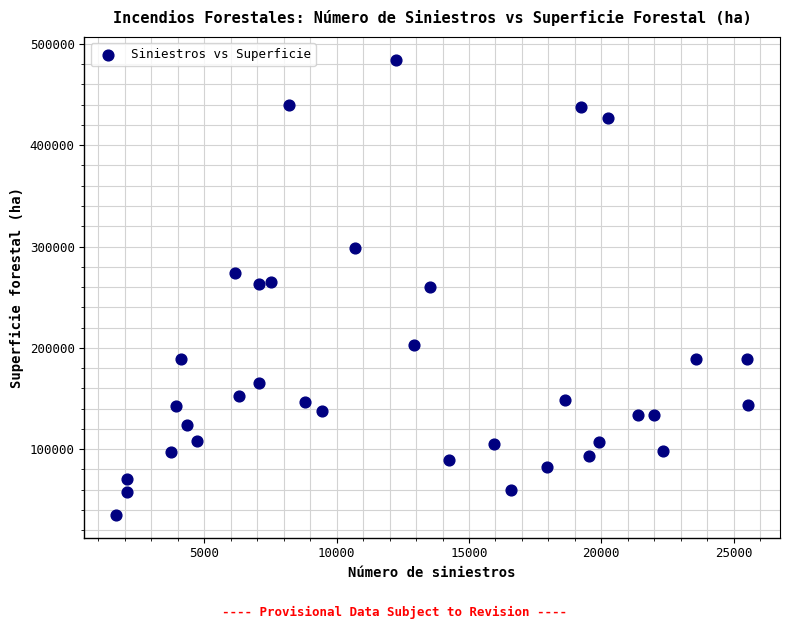

What is the range of X values (max minus min)?

23892